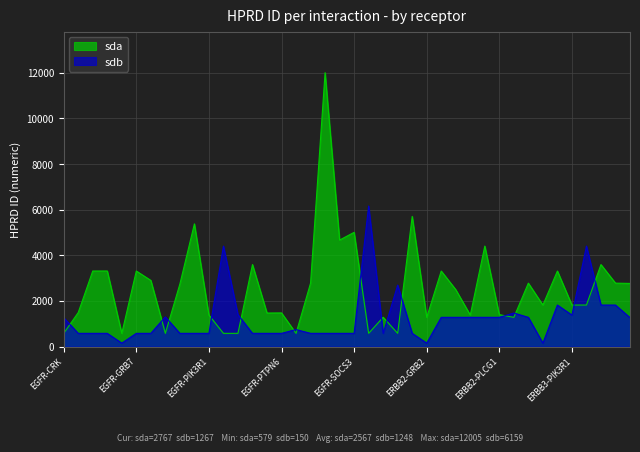

List the labels in order of sda value, largest first.

EGFR-SHC3, EGFR-VAV3, EGFR-NCK2, EGFR-SOCS3, EGFR-SOCS1, ERBB2-PIK3R2, EGFR-PTK6, ERBB3-PTK6, EGFR-GRB14, EGFR-GRB10, EGFR-GRB7, ERBB2-GRB7, ERBB3-GRB7, EGFR-INPPL1, EGFR-SHC1, ERBB2-SHC1, ERBB3-SHC1, ERBB4-CRK, EGFR-NCK1, ERBB2-MATK, ERBB3-GRB2, ERBB3-PIK3R1, ERBB3-PIK3R2, EGFR-FER, EGFR-PTPN6, EGFR-PTPN11, ERBB2-PLCG1, EGFR-PIK3R1, ERBB2-PIK3R1, EGFR-VAV1, ERBB2-GRB2, ERBB2-PTPN11, EGFR-CRK, EGFR-GRB2, EGFR-LYN, EGFR-PIK3R2, EGFR-PLCG1, EGFR-RASA1, EGFR-SOCS5, EGFR-VAV2